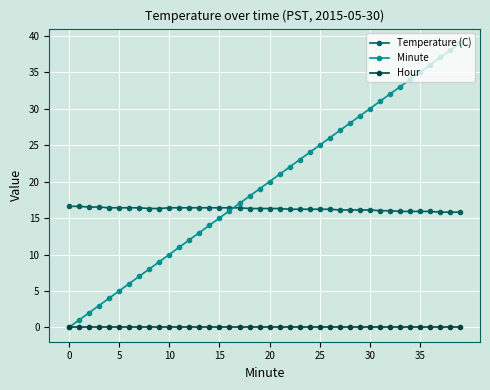

What is the value of the Temperature (C) point at the 32nd from the left?

16.0